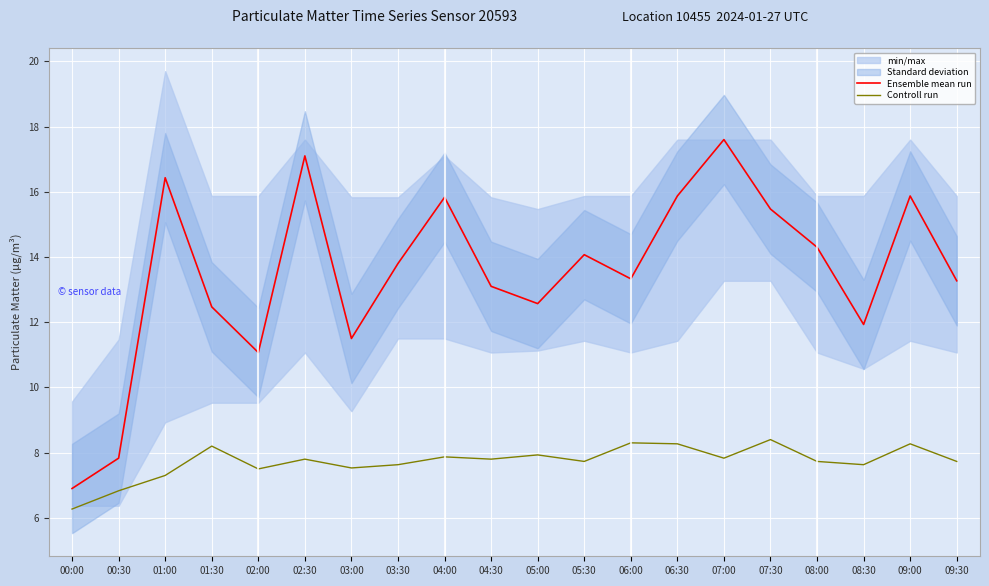

What is the total value across all series at 01:30?

20.7